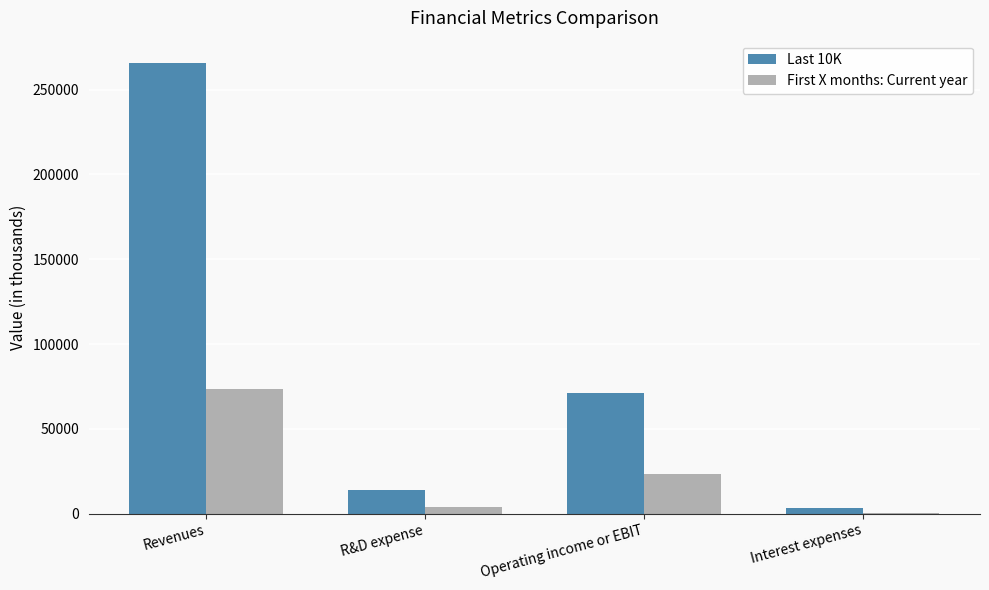

Which category has the highest value in the First X months: Current year series?

Revenues